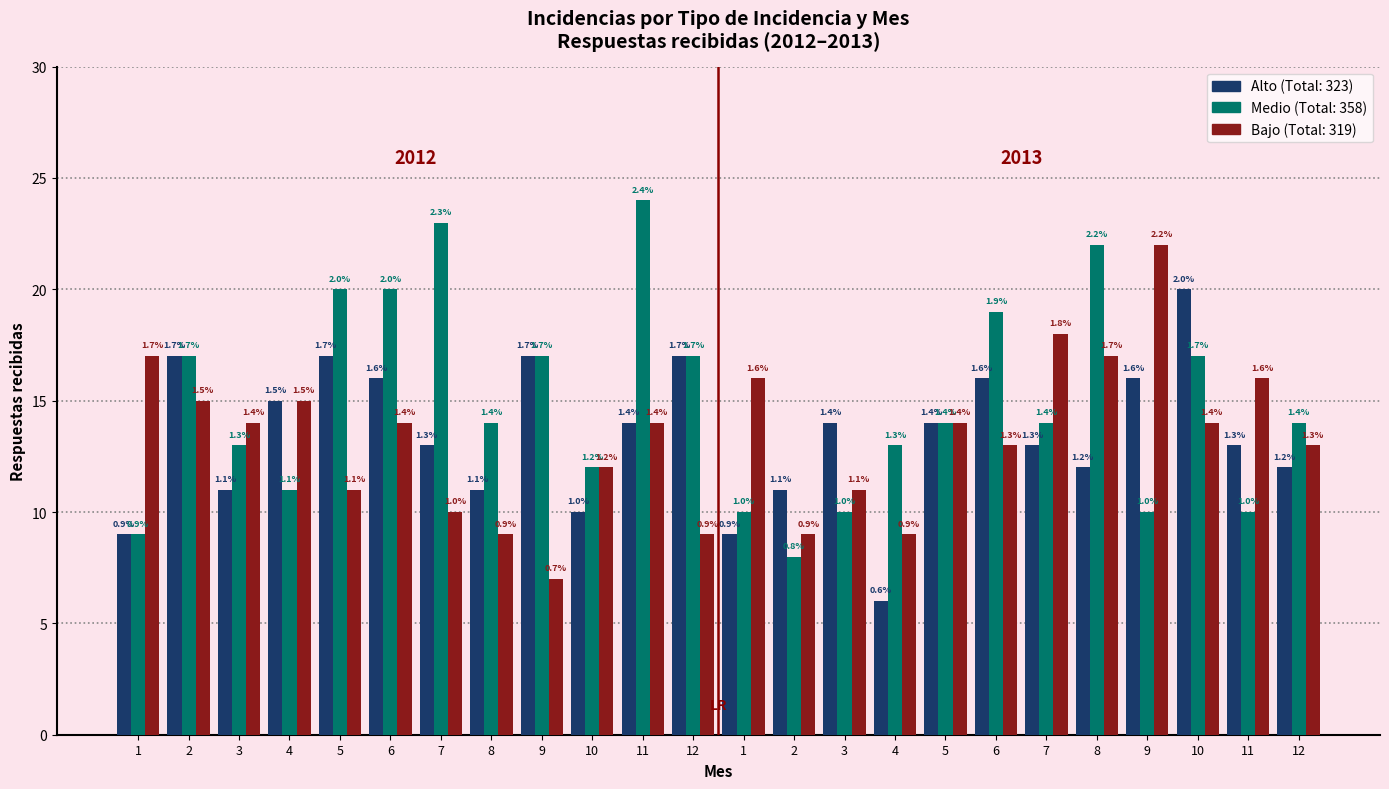

Does the chart contain stacked bars?

No